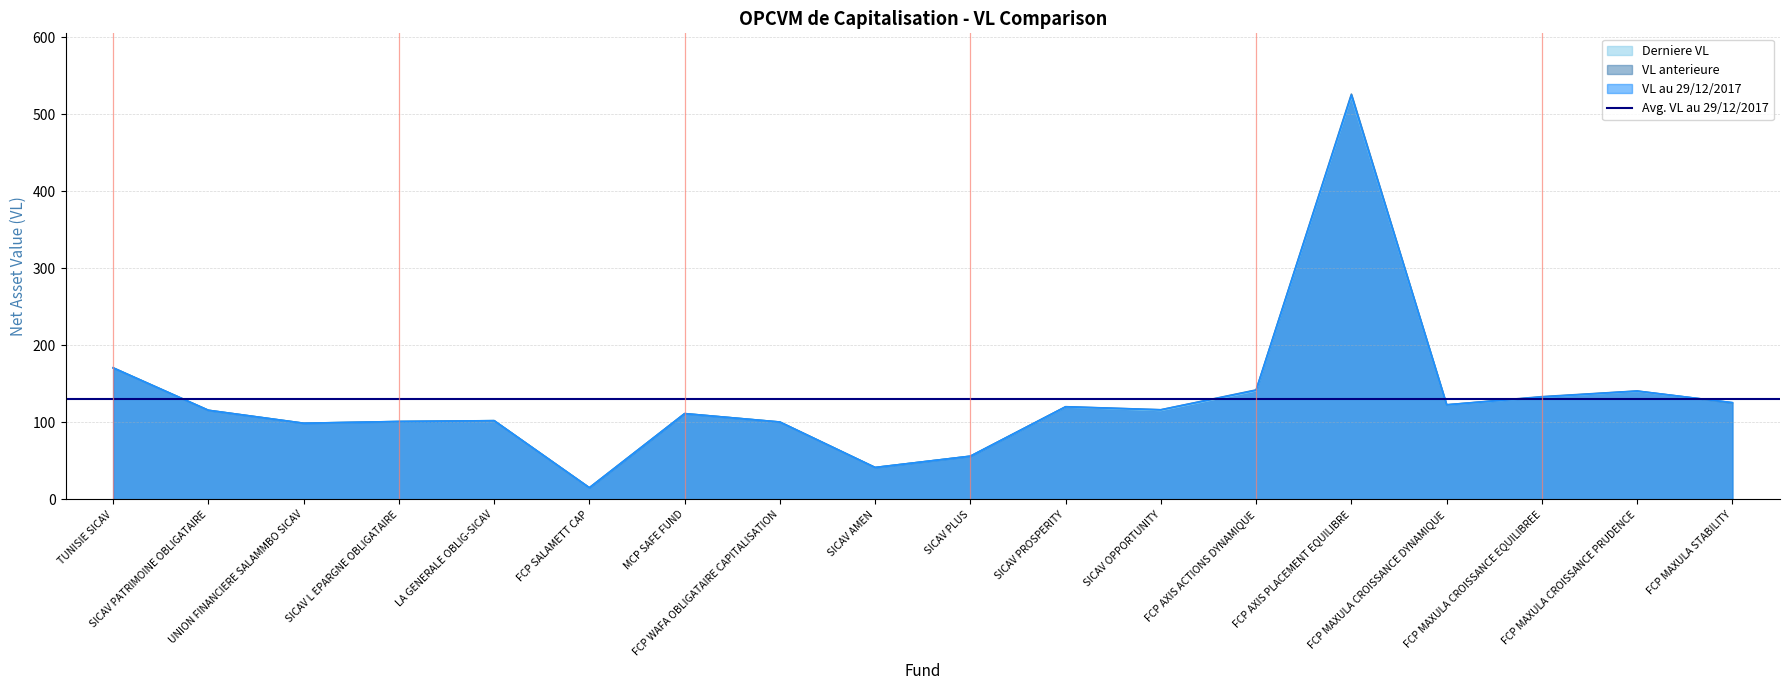

Which label corresponds to the smallest value in the chart?

FCP SALAMETT CAP